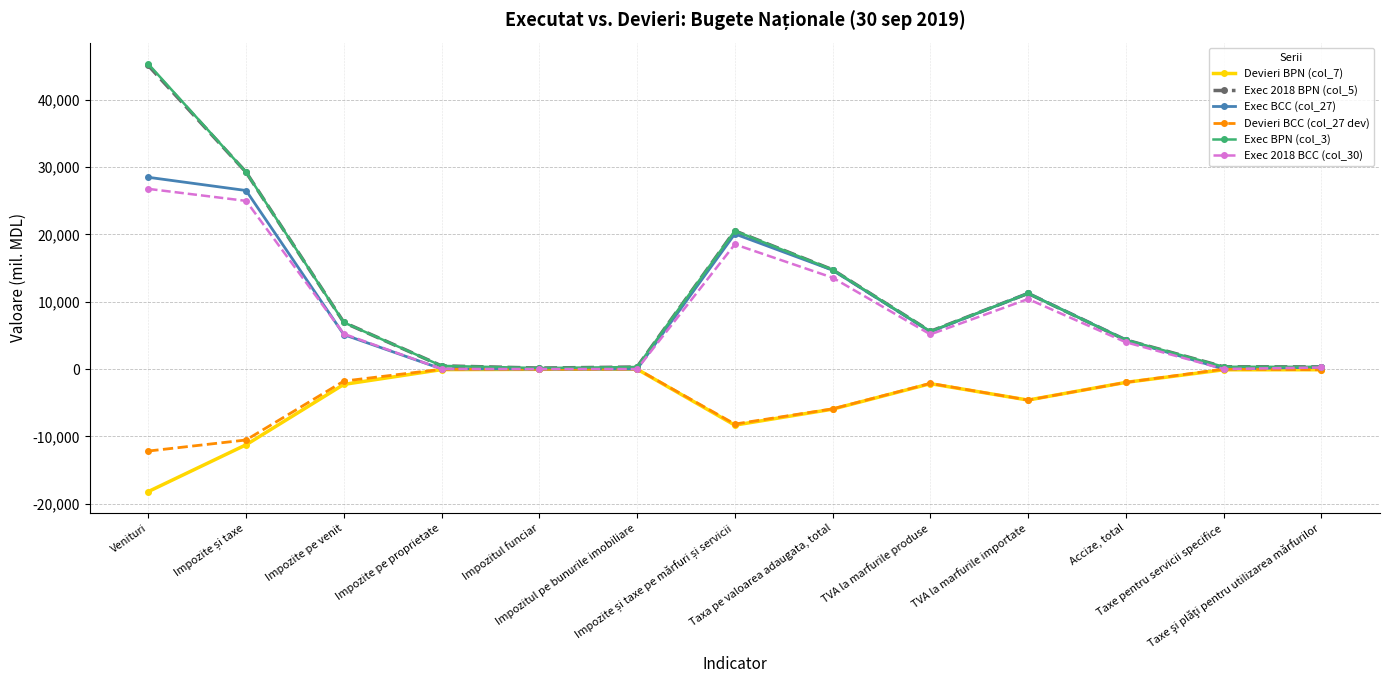

Is the value of Exec 2018 BCC (col_30) at TVA la marfurile produse greater than the value of Exec 2018 BPN (col_5) at Impozite pe venit?

No